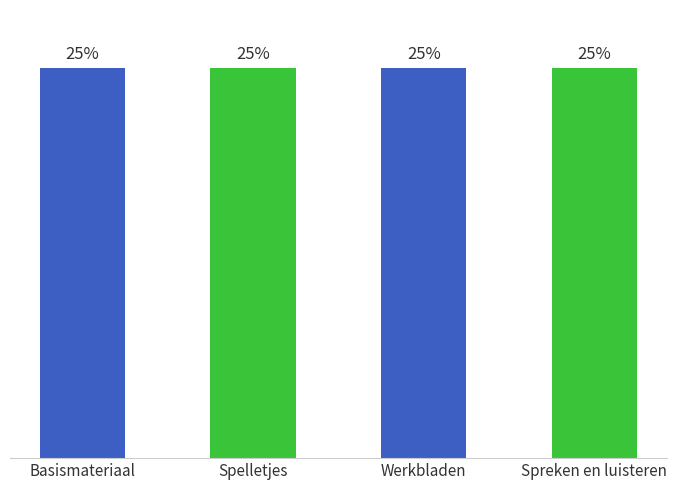

Does the chart contain any negative values?

No